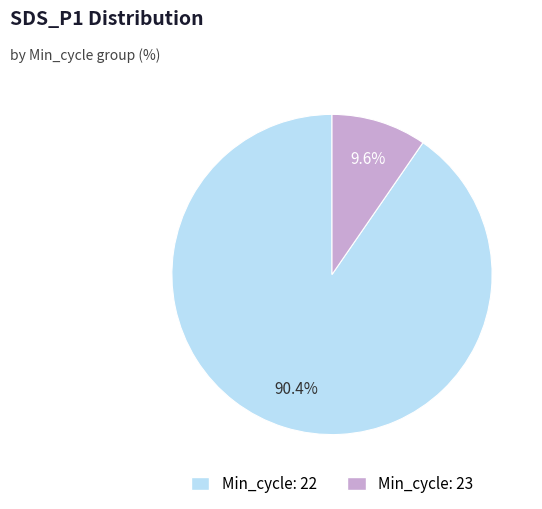

How many segments does this pie chart have?

2